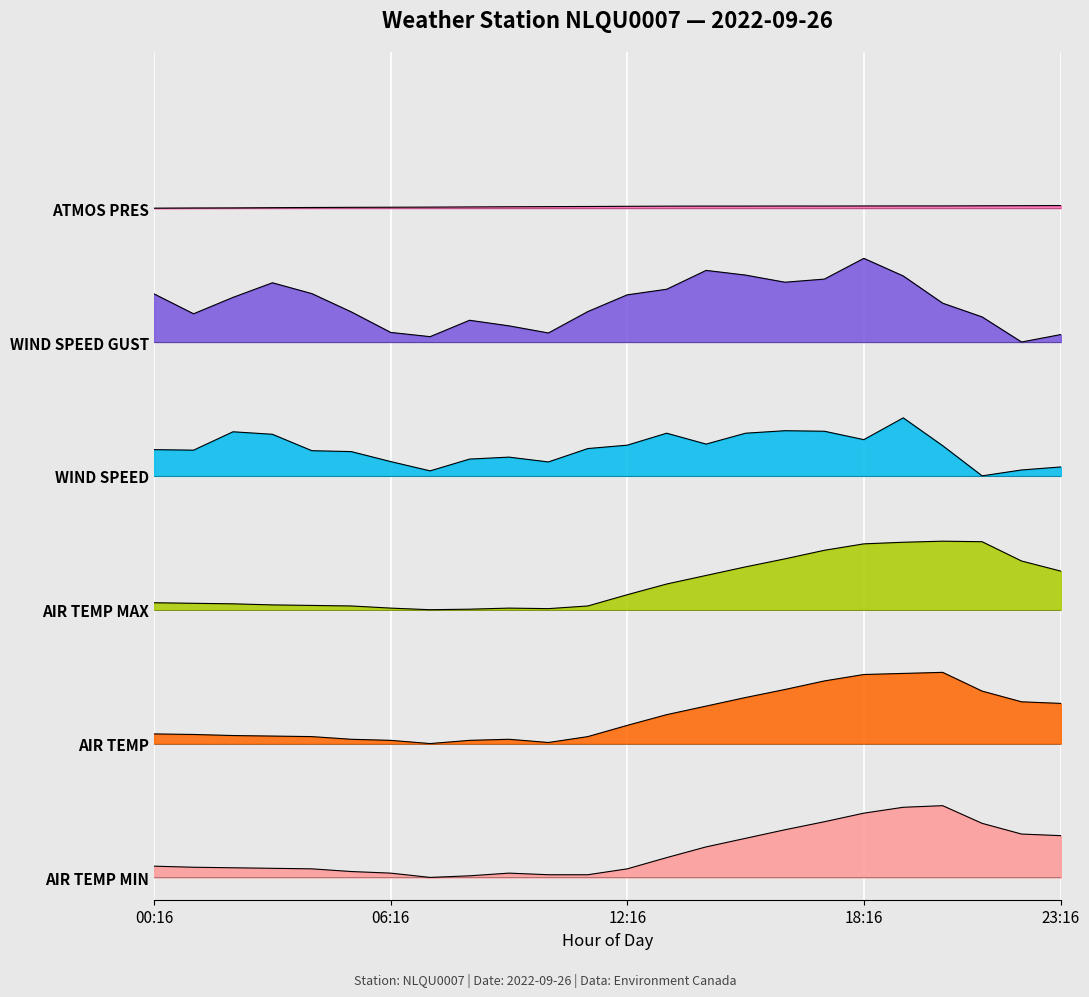

Does the chart display data point markers on the line(s)?

No